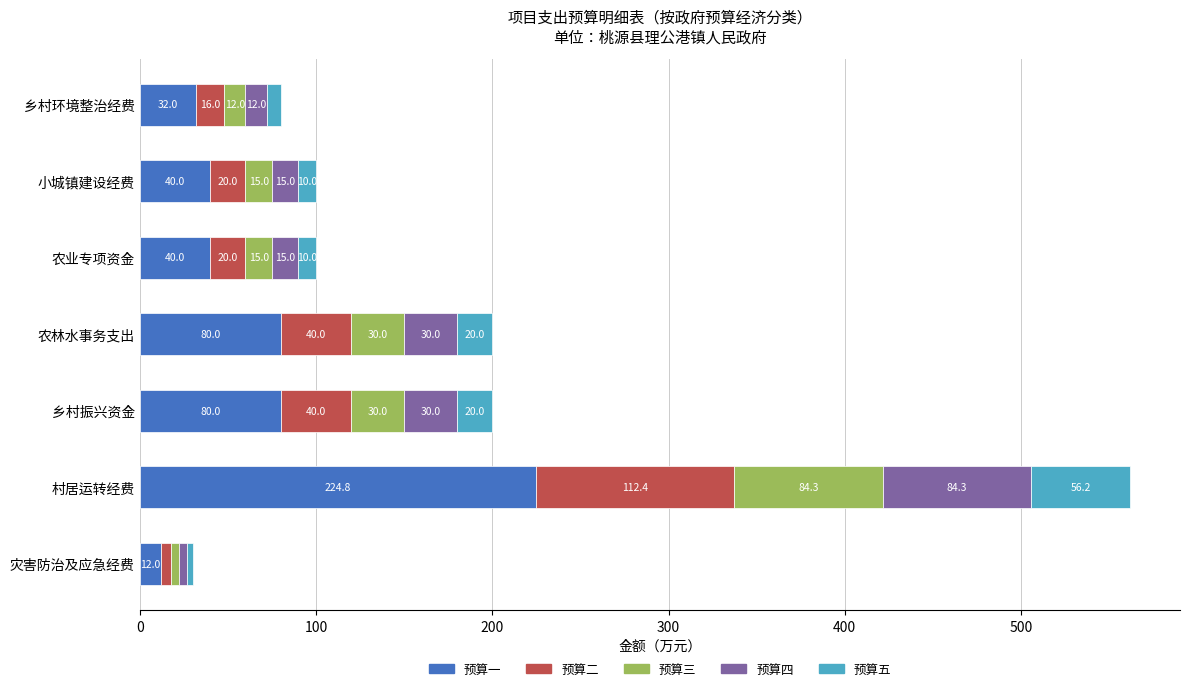

What is the total value across all series at 灾害防治及应急经费?

30.0